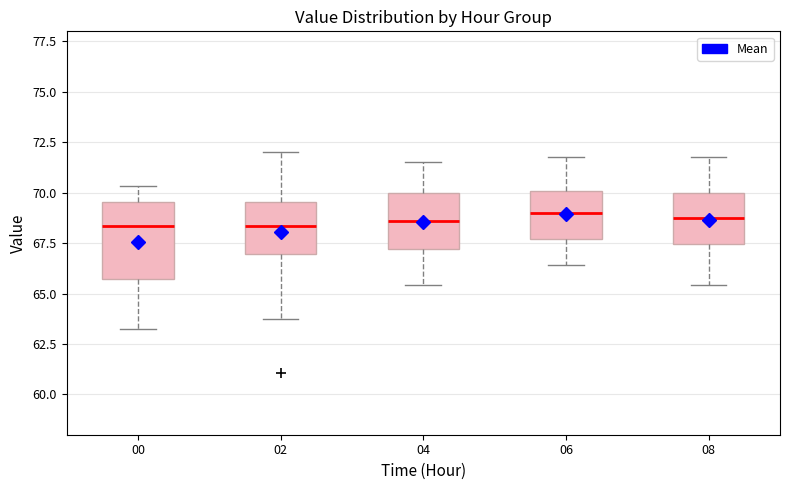

Comparing the boxes themselves (not the whiskers), which one is the tallest?

00